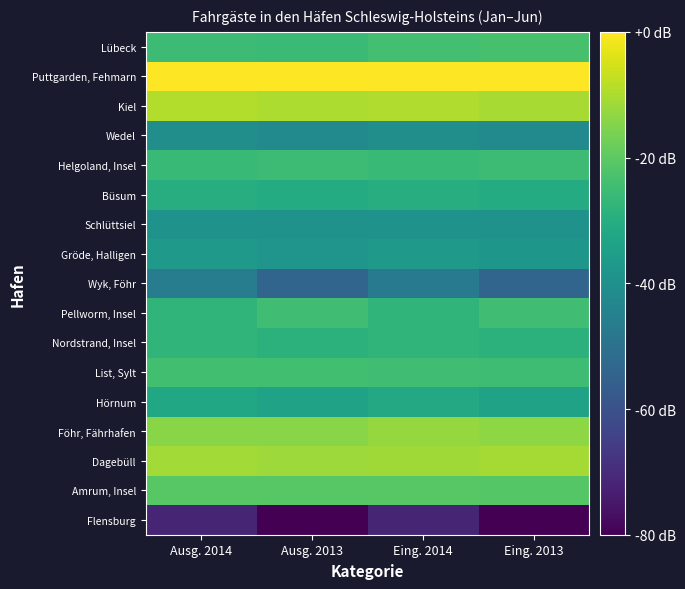

Reading right to left, transcribe all the data shown in this chart.

Flensburg: Eing. 2013=-81.7	Eing. 2014=-71.8	Ausg. 2013=-80.5	Ausg. 2014=-71.8
Amrum, Insel: Eing. 2013=-21.1	Eing. 2014=-20.8	Ausg. 2013=-20.8	Ausg. 2014=-20.7
Dagebüll: Eing. 2013=-10.7	Eing. 2014=-11.3	Ausg. 2013=-11.7	Ausg. 2014=-11.1
Föhr, Fährhafen: Eing. 2013=-13.6	Eing. 2014=-12.7	Ausg. 2013=-14.1	Ausg. 2014=-14.2
Hörnum: Eing. 2013=-33.8	Eing. 2014=-31.8	Ausg. 2013=-33.9	Ausg. 2014=-32.0
List, Sylt: Eing. 2013=-24.8	Eing. 2014=-24.4	Ausg. 2013=-24.2	Ausg. 2014=-24.1
Nordstrand, Insel: Eing. 2013=-28.7	Eing. 2014=-27.6	Ausg. 2013=-28.7	Ausg. 2014=-27.6
Pellworm, Insel: Eing. 2013=-24.5	Eing. 2014=-27.6	Ausg. 2013=-24.5	Ausg. 2014=-27.6
Wyk, Föhr: Eing. 2013=-53.8	Eing. 2014=-47.2	Ausg. 2013=-53.9	Ausg. 2014=-46.5
Gröde, Halligen: Eing. 2013=-37.5	Eing. 2014=-36.9	Ausg. 2013=-38.2	Ausg. 2014=-36.9
Schlüttsiel: Eing. 2013=-39.1	Eing. 2014=-38.9	Ausg. 2013=-39.1	Ausg. 2014=-38.9
Büsum: Eing. 2013=-30.8	Eing. 2014=-30.2	Ausg. 2013=-30.8	Ausg. 2014=-30.2
Helgoland, Insel: Eing. 2013=-25.1	Eing. 2014=-26.1	Ausg. 2013=-25.2	Ausg. 2014=-26.1
Wedel: Eing. 2013=-41.9	Eing. 2014=-40.6	Ausg. 2013=-41.9	Ausg. 2014=-40.5
Kiel: Eing. 2013=-10.3	Eing. 2014=-9.6	Ausg. 2013=-9.7	Ausg. 2014=-9.3
Puttgarden, Fehmarn: Eing. 2013=-0.1	Eing. 2014=0.0	Ausg. 2013=-0.2	Ausg. 2014=-0.2
Lübeck: Eing. 2013=-23.3	Eing. 2014=-24.0	Ausg. 2013=-25.6	Ausg. 2014=-25.1